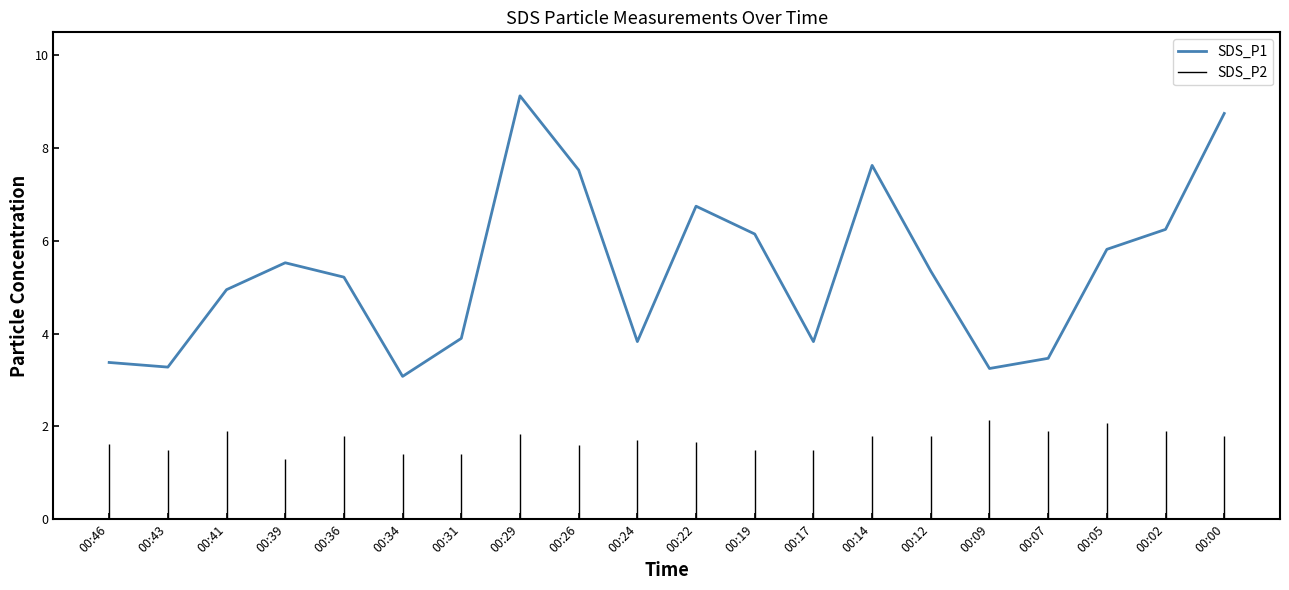

How many values are below 5?

9